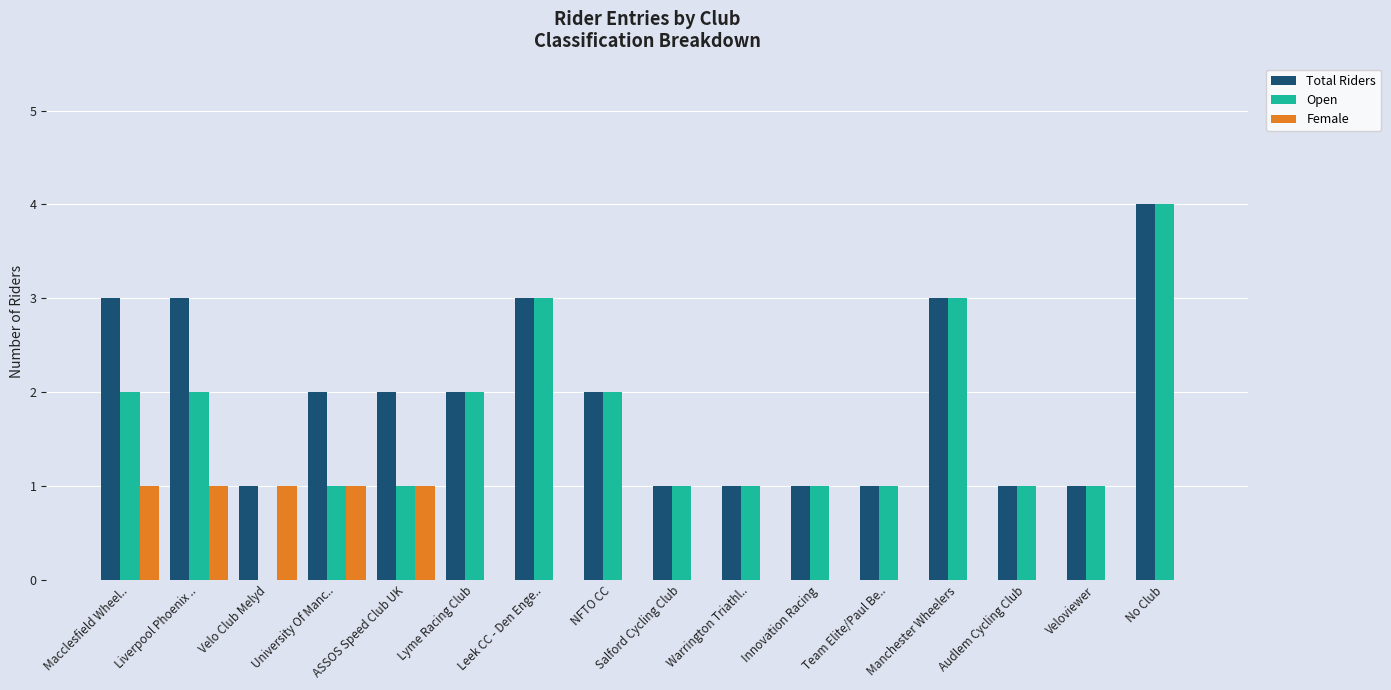

What is the sum of all Total Riders values?

31